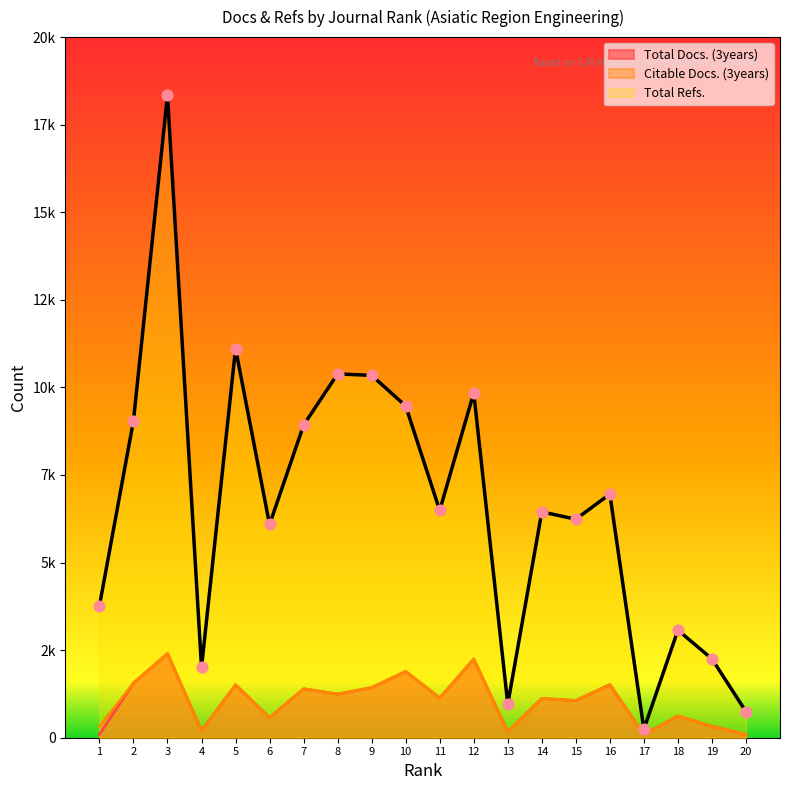

What is the total value across all series at 5?

14129